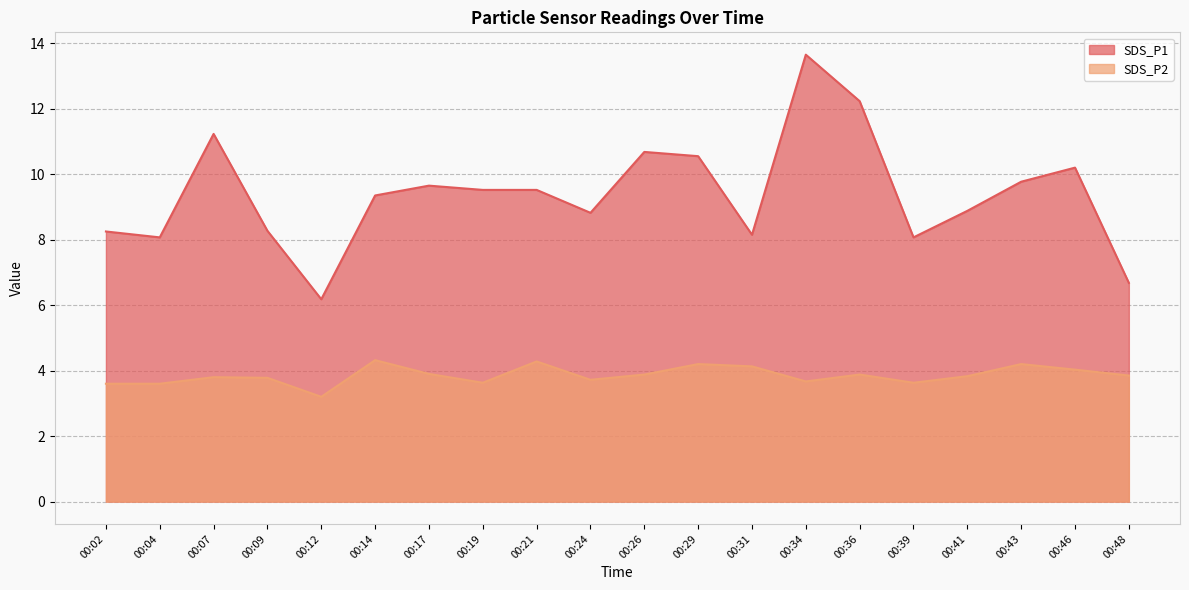

Reading left to right, transcribe all the data shown in this chart.

SDS_P1: 00:02=8.2	00:04=8.1	00:07=11.2	00:09=8.3	00:12=6.2	00:14=9.3	00:17=9.7	00:19=9.5	00:21=9.5	00:24=8.8	00:26=10.7	00:29=10.6	00:31=8.2	00:34=13.7	00:36=12.2	00:39=8.1	00:41=8.9	00:43=9.8	00:46=10.2	00:48=6.7
SDS_P2: 00:02=3.6	00:04=3.6	00:07=3.8	00:09=3.8	00:12=3.2	00:14=4.3	00:17=3.9	00:19=3.6	00:21=4.3	00:24=3.7	00:26=3.9	00:29=4.2	00:31=4.1	00:34=3.7	00:36=3.9	00:39=3.6	00:41=3.8	00:43=4.2	00:46=4.0	00:48=3.9